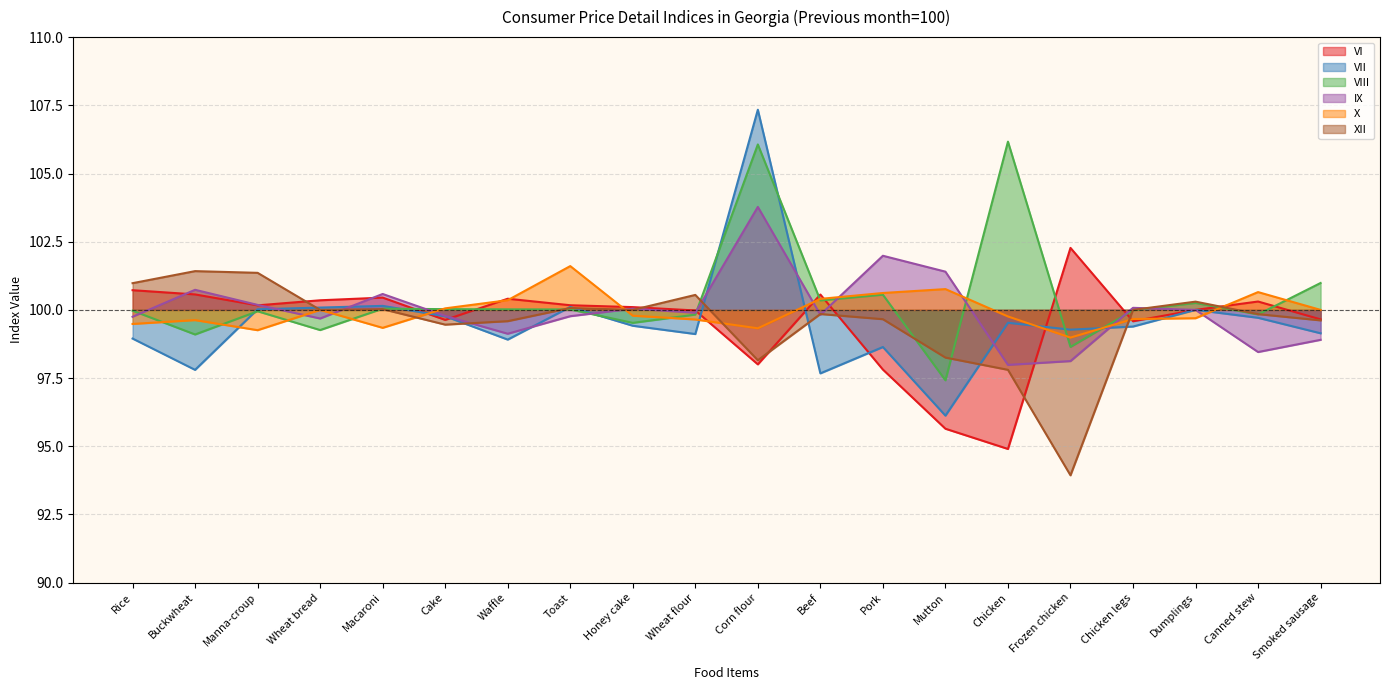

Where do X and IX first cross each other?

Manna-croup and Wheat bread